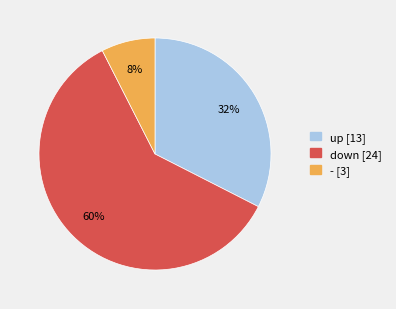

To the nearest percent, what portion does - represent?

8%